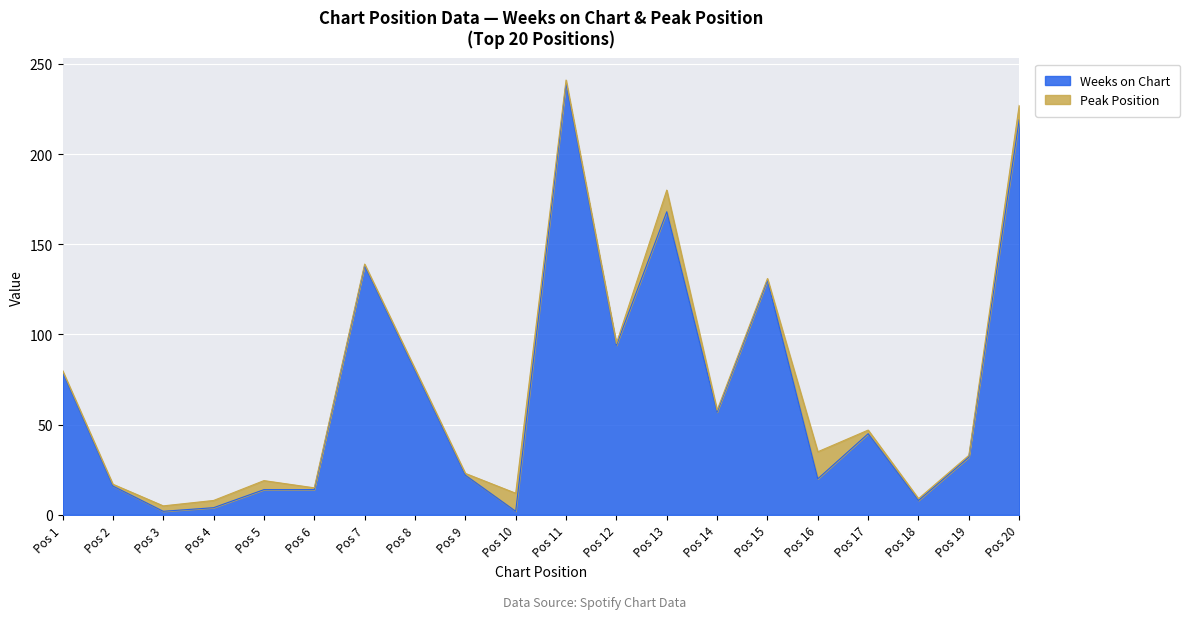

What is the greatest value displayed?

239